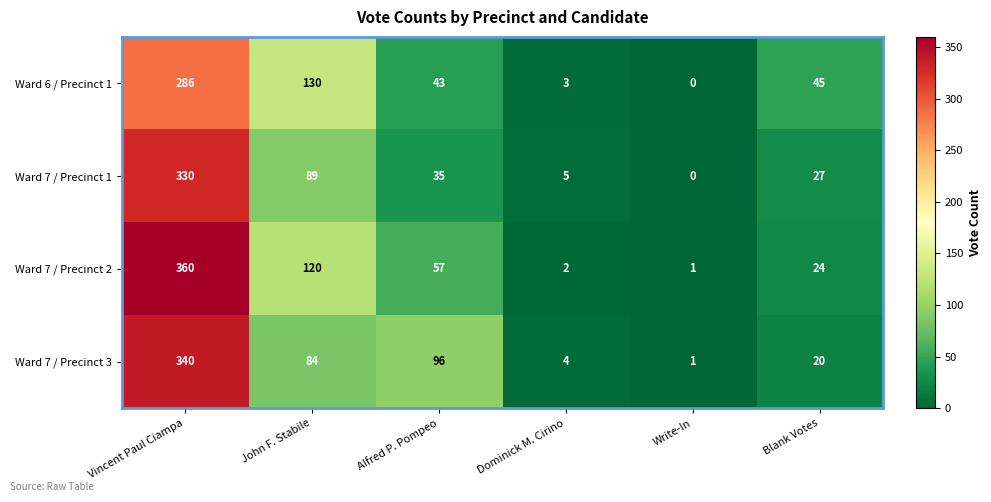

Reading left to right, list all the values displayed in this chart.

Ward 6 / Precinct 1: 286	130	43	3	0	45
Ward 7 / Precinct 1: 330	89	35	5	0	27
Ward 7 / Precinct 2: 360	120	57	2	1	24
Ward 7 / Precinct 3: 340	84	96	4	1	20